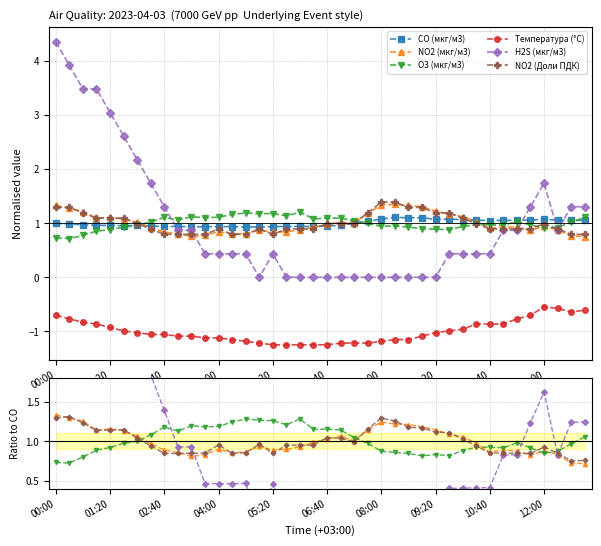

True or false: Температура (°C) and CO (мкг/м3) intersect in this chart.

False